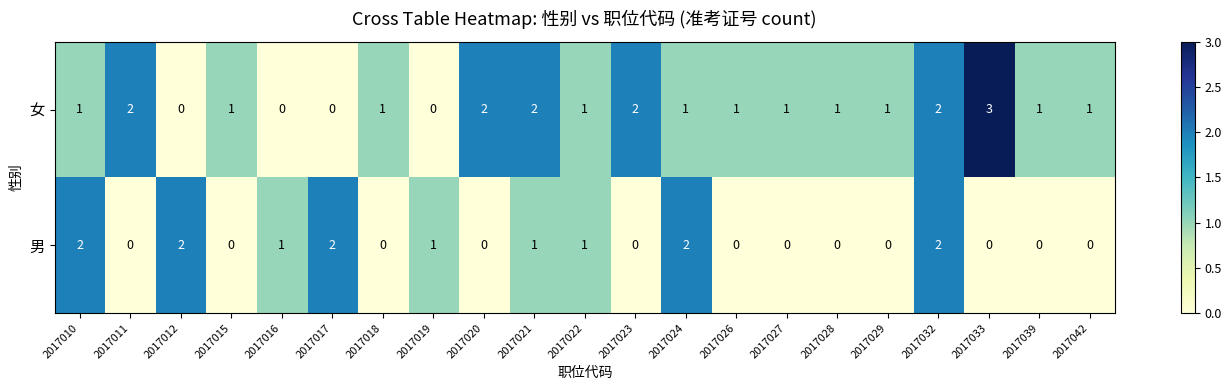

Count the 男 values in the range 0 to 1.

16